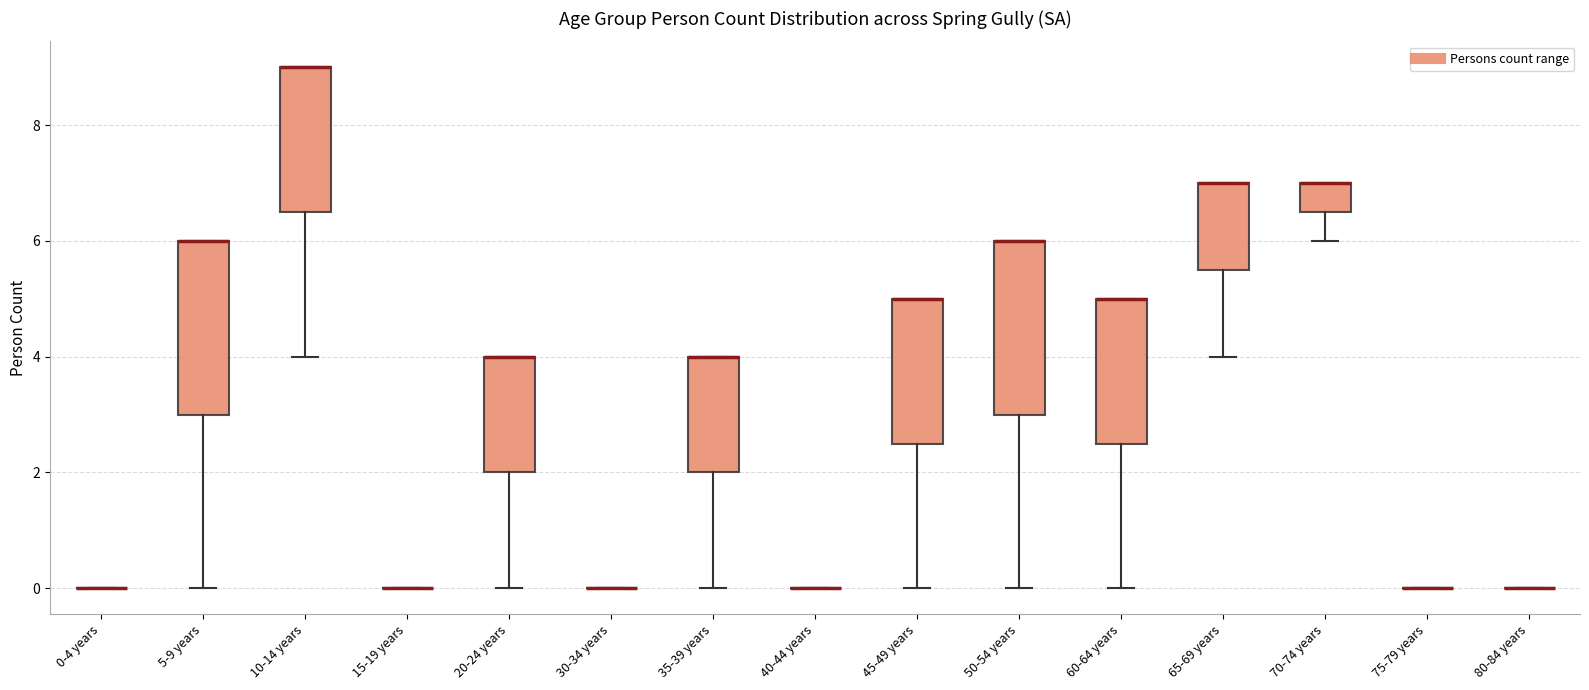

Where is the upper edge of the box for 45-49 years on the y-axis? The values are not printed on the chart, so give them approximately, as read against the axis.

5.0